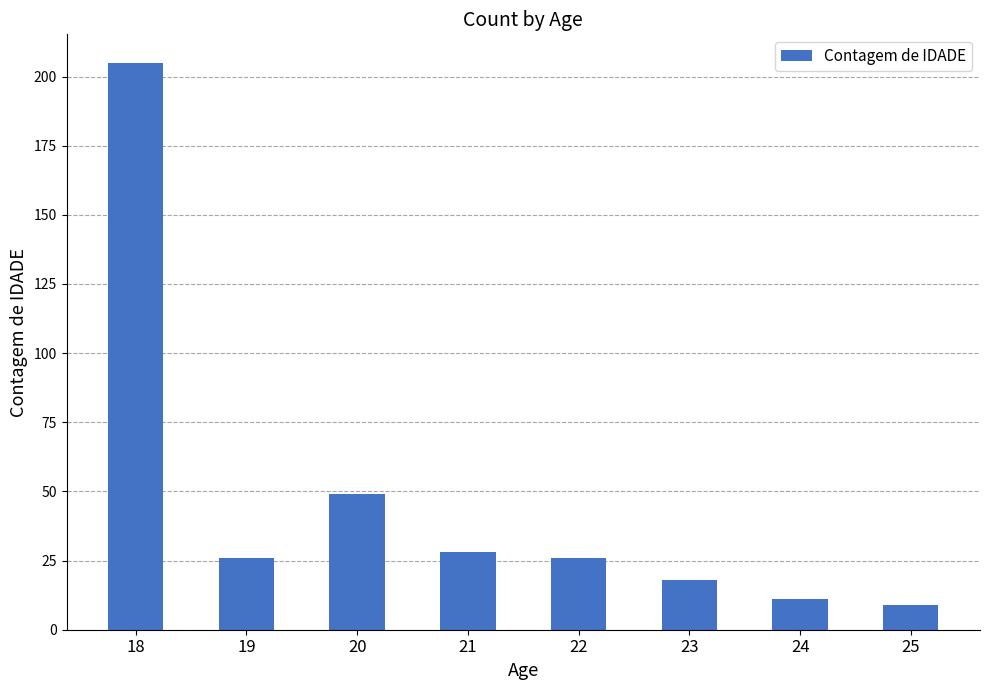

What is the change in value from 20 to 21?

-21